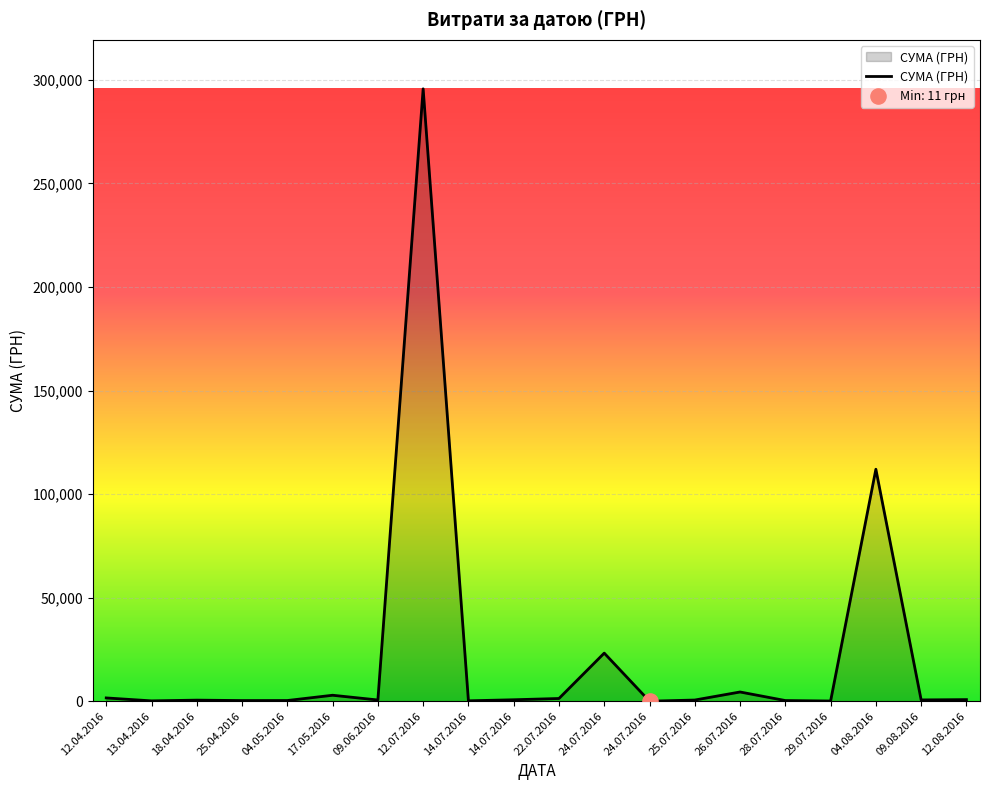

What is the ratio of the value at 09.06.2016 to the value at 17.05.2016?

0.2